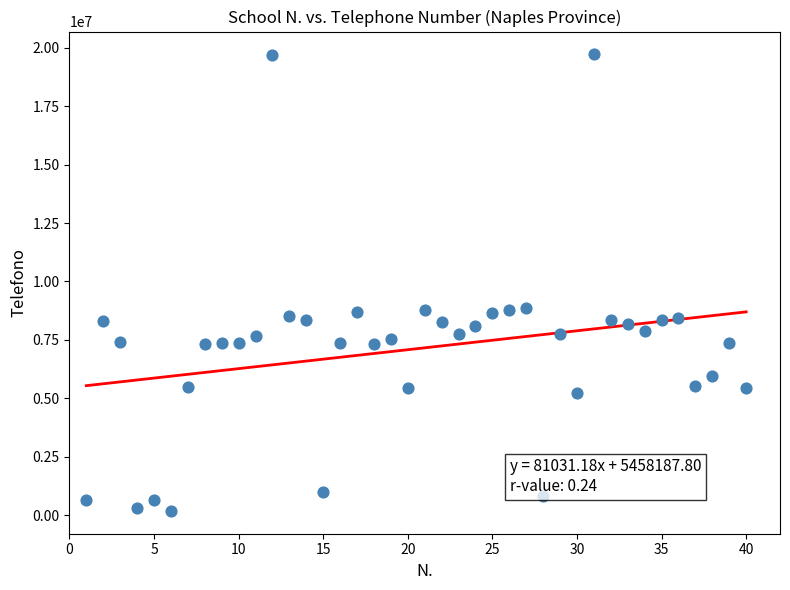

What is the range of X values (max minus min)?

39